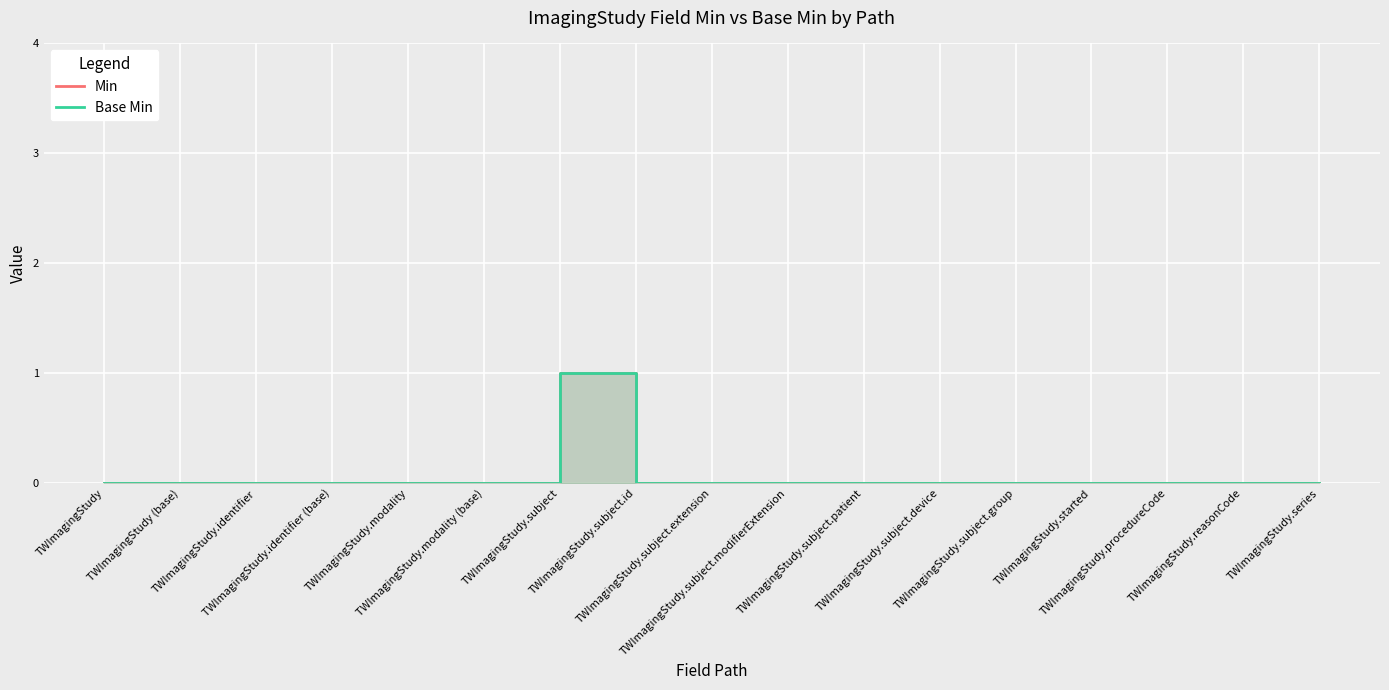

What is the difference between the maximum and minimum values in the Min series?

1